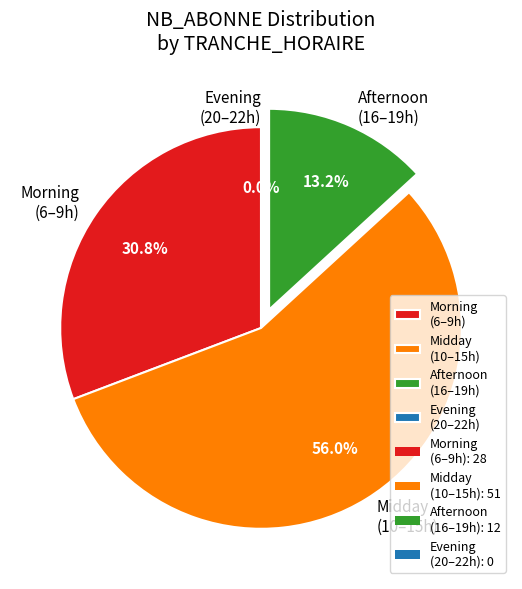

The 3 slice represents 0% of the pie. True or false?

True